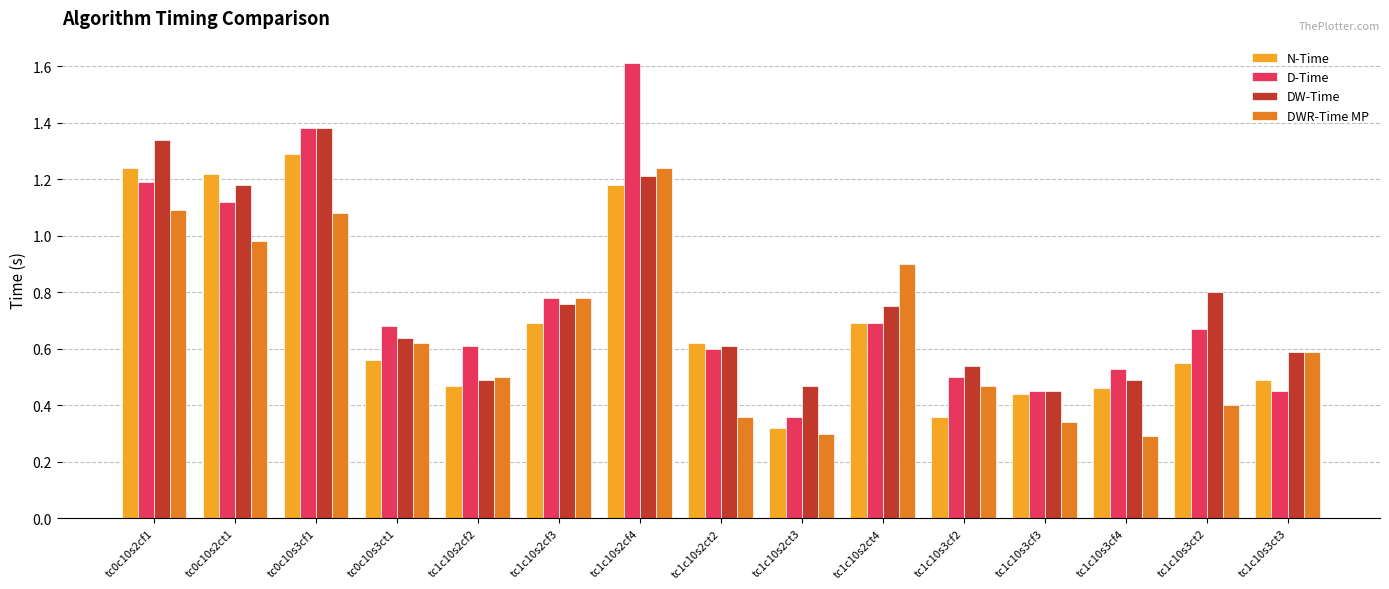

Which category has the highest value in the N-Time series?

tc0c10s3cf1